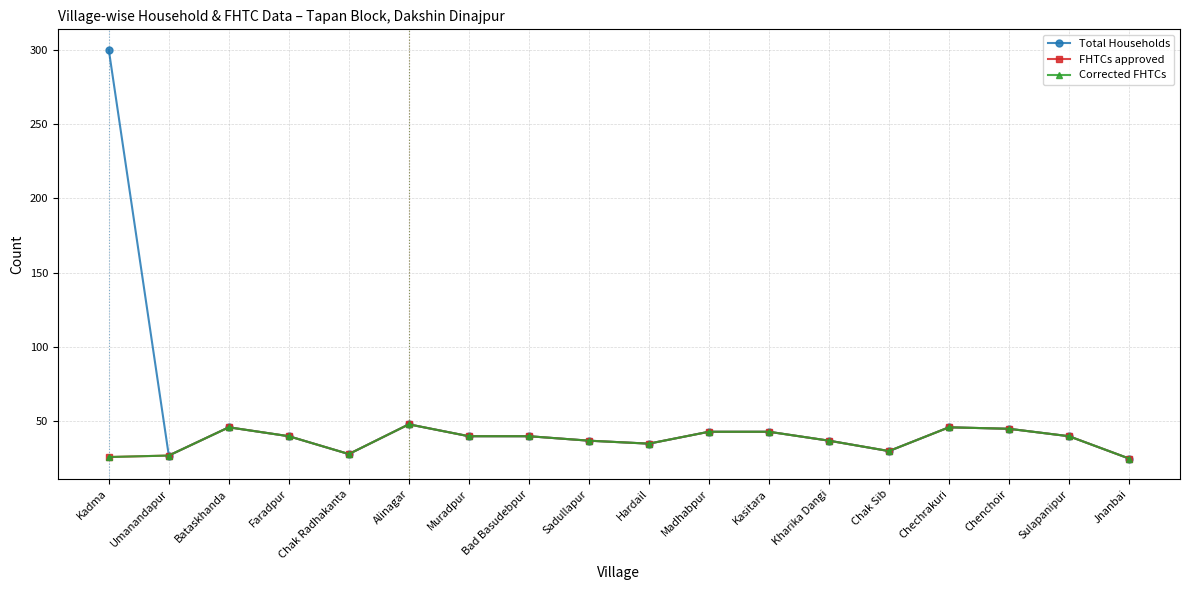

What is the approximate value of FHTCs approved at Chechrakuri?

46